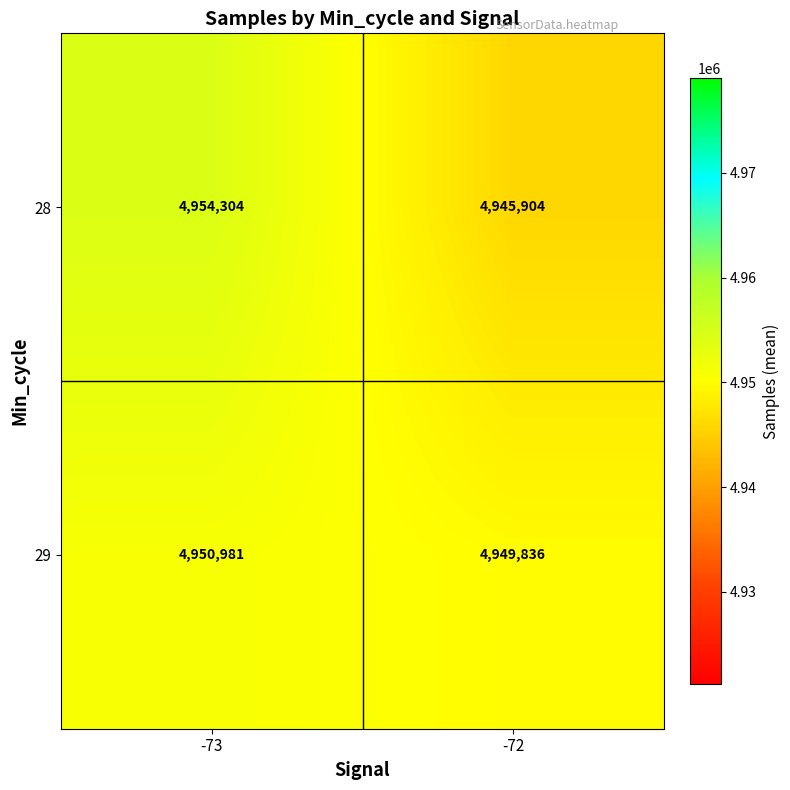

Reading left to right, transcribe all the data shown in this chart.

28: -73=4954304	-72=4945904
29: -73=4950981	-72=4949836